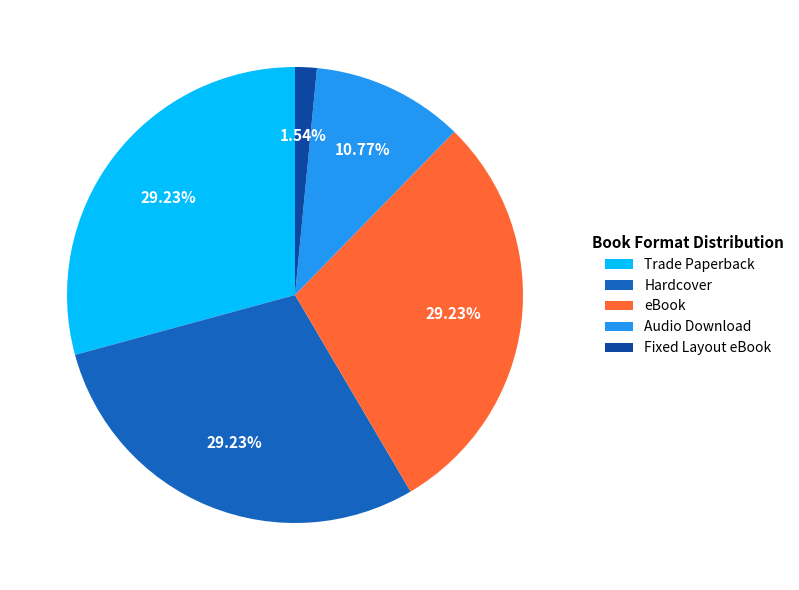

Does eBook account for over 50% of the chart?

No